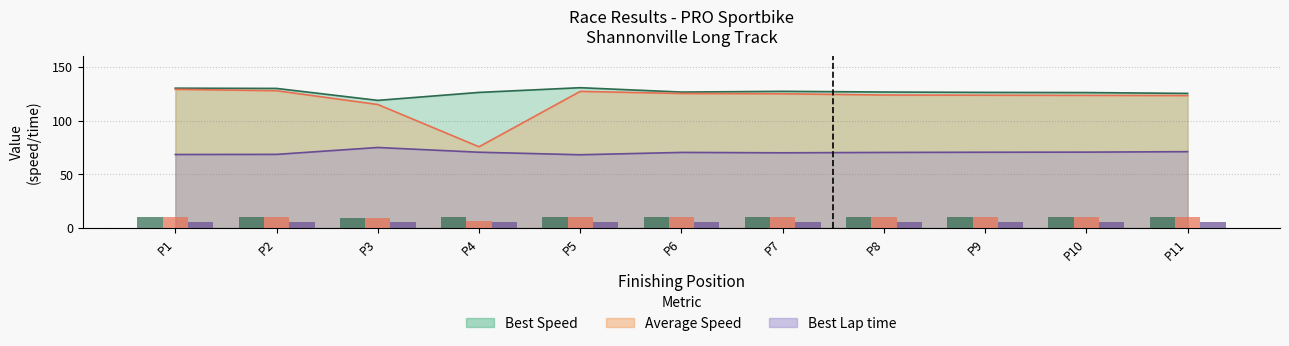

What is the value of the Average Speed bar at the 1st from the left?

129.0